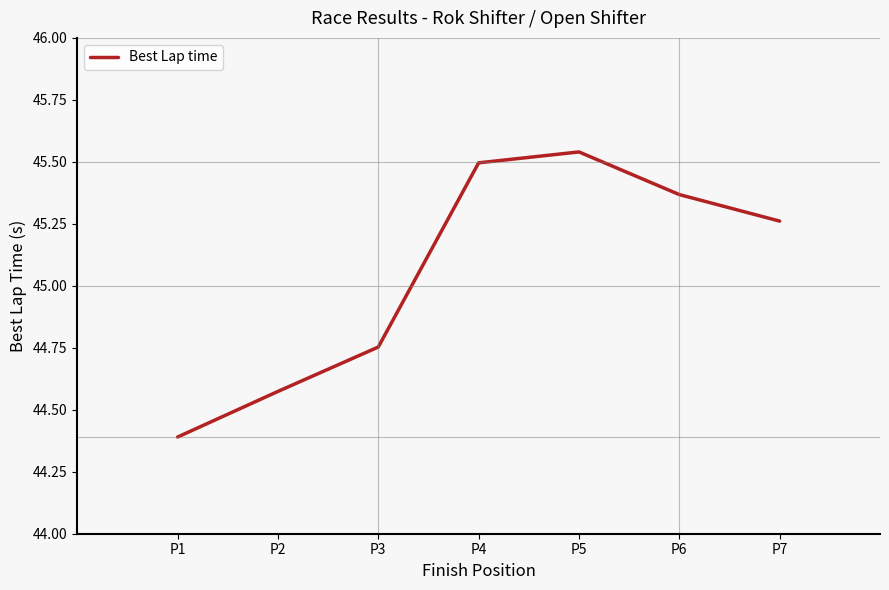

Where does the data first go above 45?

P4